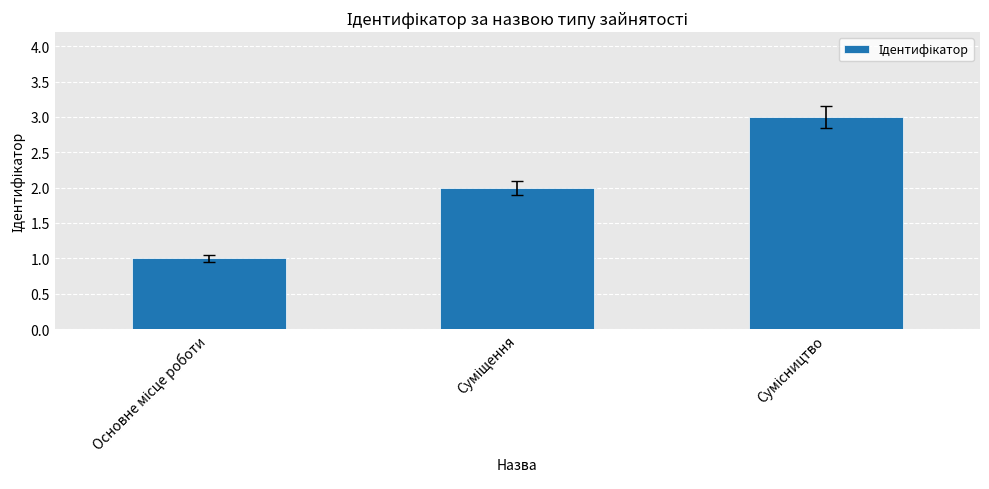

What is the sum of all values?

6